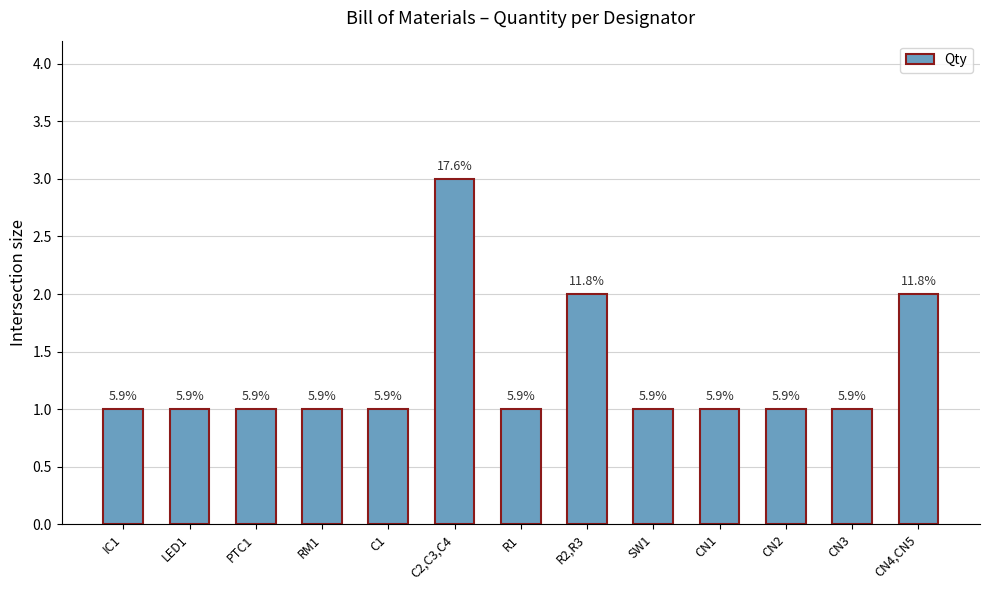

Rank the categories by value from highest to lowest.

C2,C3,C4, R2,R3, CN4,CN5, IC1, LED1, PTC1, RM1, C1, R1, SW1, CN1, CN2, CN3